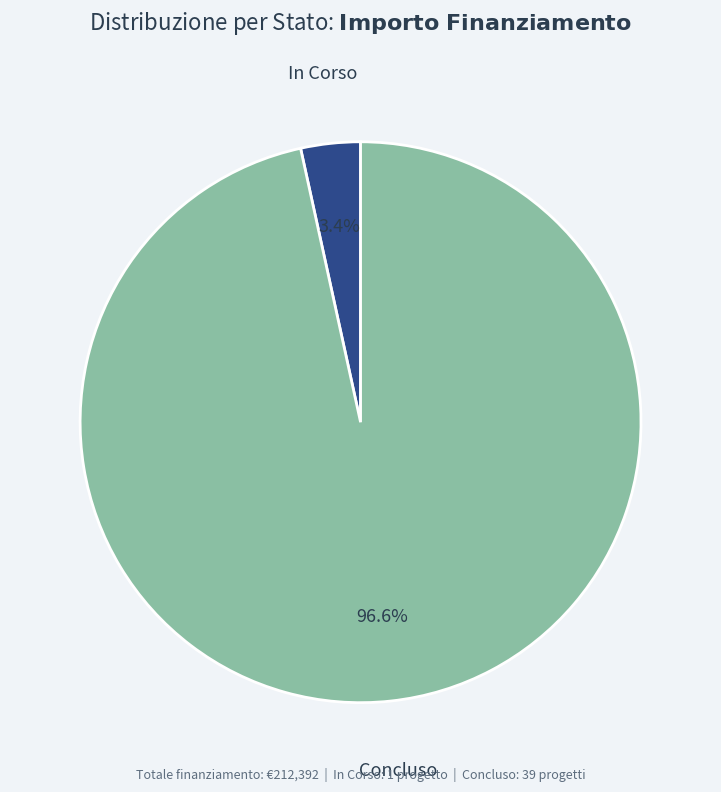

Is there any slice that represents more than half of the pie?

Yes